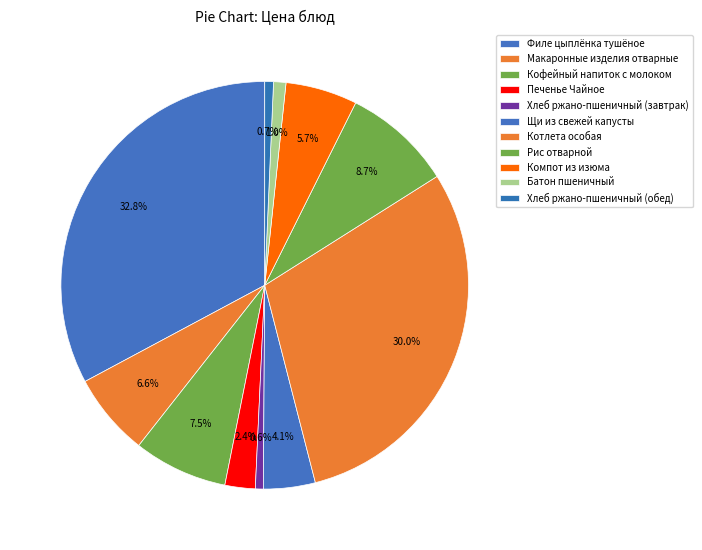

The Батон пшеничный slice represents 11% of the pie. True or false?

False